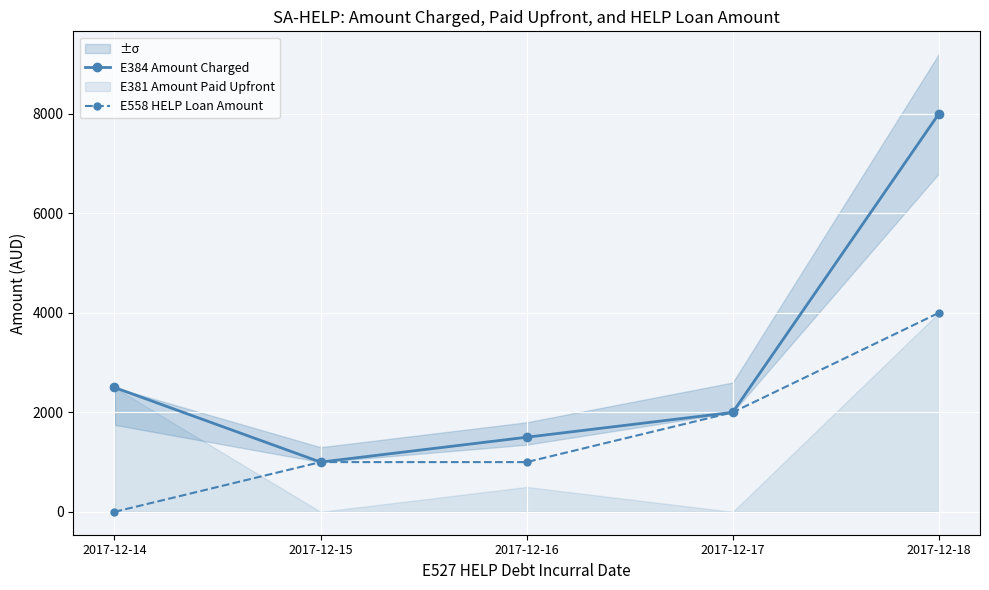

Where is E558 HELP Loan Amount nearest to the value 2000?

2017-12-17